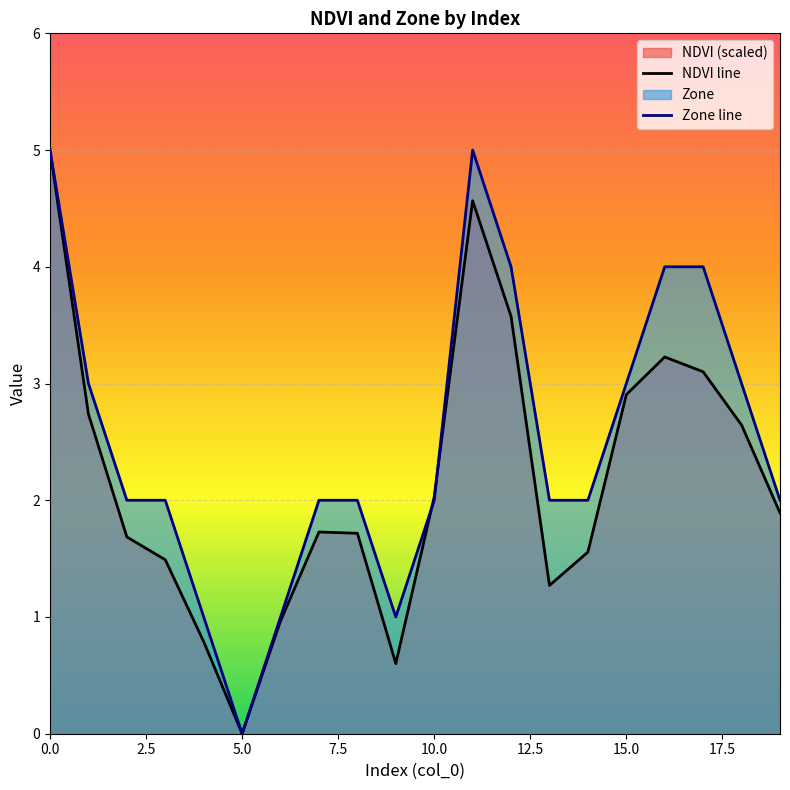

True or false: Zone has a value of 1.1 at 7.

False